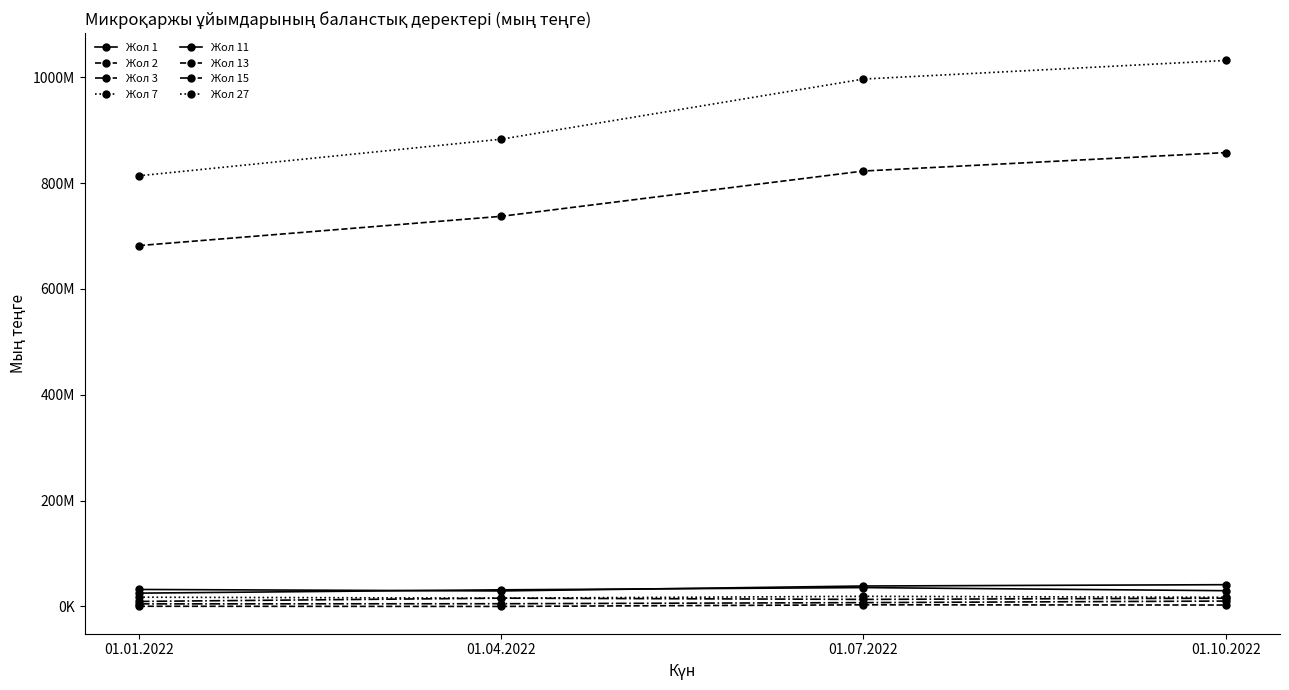

Does the chart have visible grid lines?

No